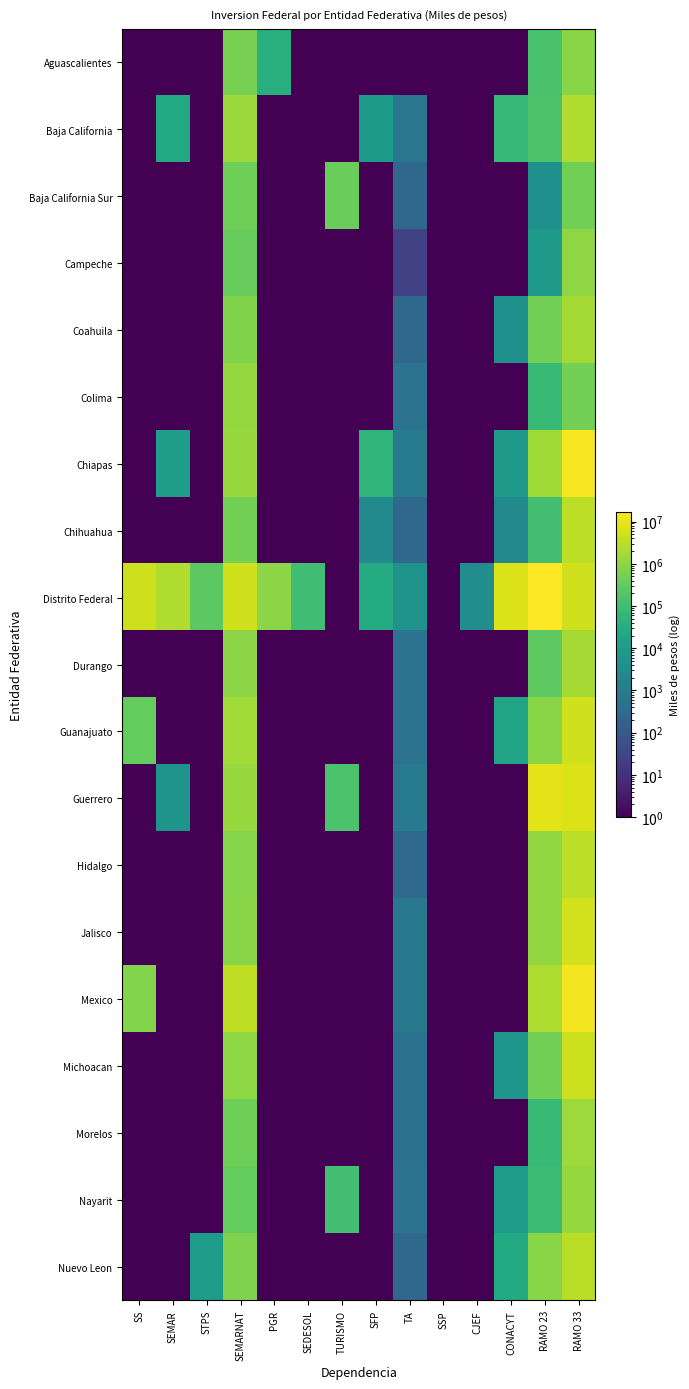

Reading left to right, extract all data points from this chart.

Aguascalientes: SS=1.0	SEMAR=1.0	STPS=1.0	SEMARNAT=542510.0	PGR=35412.4	SEDESOL=1.0	TURISMO=1.0	SFP=1.0	TA=1.0	SSP=1.0	CJEF=1.0	CONACYT=1.0	RAMO 23=140068.2	RAMO 33=848488.8
Baja California: SS=1.0	SEMAR=25001.0	STPS=1.0	SEMARNAT=1415755.9	PGR=1.0	SEDESOL=1.0	TURISMO=1.0	SFP=8894.0	TA=686.2	SSP=1.0	CJEF=1.0	CONACYT=68101.0	RAMO 23=166579.9	RAMO 33=2331397.4
Baja California Sur: SS=1.0	SEMAR=1.0	STPS=1.0	SEMARNAT=418900.7	PGR=1.0	SEDESOL=1.0	TURISMO=390894.0	SFP=1.0	TA=263.6	SSP=1.0	CJEF=1.0	CONACYT=1.0	RAMO 23=4310.3	RAMO 33=500846.8
Campeche: SS=1.0	SEMAR=1.0	STPS=1.0	SEMARNAT=360957.5	PGR=1.0	SEDESOL=1.0	TURISMO=1.0	SFP=1.0	TA=24.2	SSP=1.0	CJEF=1.0	CONACYT=1.0	RAMO 23=7990.6	RAMO 33=1052556.6
Coahuila: SS=1.0	SEMAR=1.0	STPS=1.0	SEMARNAT=708073.0	PGR=1.0	SEDESOL=1.0	TURISMO=1.0	SFP=1.0	TA=263.6	SSP=1.0	CJEF=1.0	CONACYT=4317.2	RAMO 23=475615.6	RAMO 33=1838172.8
Colima: SS=1.0	SEMAR=1.0	STPS=1.0	SEMARNAT=1202468.0	PGR=1.0	SEDESOL=1.0	TURISMO=1.0	SFP=1.0	TA=556.8	SSP=1.0	CJEF=1.0	CONACYT=1.0	RAMO 23=81523.9	RAMO 33=509694.3
Chiapas: SS=1.0	SEMAR=11001.0	STPS=1.0	SEMARNAT=1277052.1	PGR=1.0	SEDESOL=1.0	TURISMO=1.0	SFP=52170.8	TA=972.0	SSP=1.0	CJEF=1.0	CONACYT=7701.0	RAMO 23=1577408.3	RAMO 33=13246067.5
Chihuahua: SS=1.0	SEMAR=1.0	STPS=1.0	SEMARNAT=505061.8	PGR=1.0	SEDESOL=1.0	TURISMO=1.0	SFP=2639.4	TA=263.6	SSP=1.0	CJEF=1.0	CONACYT=2501.0	RAMO 23=113092.4	RAMO 33=3164692.6
Distrito Federal: SS=4599280.3	SEMAR=2330733.7	STPS=253128.3	SEMARNAT=5039923.8	PGR=933959.1	SEDESOL=103414.9	TURISMO=1.0	SFP=27951.2	TA=4870.8	SSP=1.0	CJEF=3536.4	CONACYT=6808293.0	RAMO 23=16866446.6	RAMO 33=5099388.2
Durango: SS=1.0	SEMAR=1.0	STPS=1.0	SEMARNAT=947732.4	PGR=1.0	SEDESOL=1.0	TURISMO=1.0	SFP=1.0	TA=556.8	SSP=1.0	CJEF=1.0	CONACYT=1.0	RAMO 23=264737.7	RAMO 33=1814509.0
Guanajuato: SS=339442.0	SEMAR=1.0	STPS=1.0	SEMARNAT=1688695.5	PGR=1.0	SEDESOL=1.0	TURISMO=1.0	SFP=1.0	TA=556.8	SSP=1.0	CJEF=1.0	CONACYT=16630.1	RAMO 23=852023.3	RAMO 33=4925242.0
Guerrero: SS=1.0	SEMAR=5667.8	STPS=1.0	SEMARNAT=1320987.3	PGR=1.0	SEDESOL=1.0	TURISMO=154607.2	SFP=1.0	TA=865.8	SSP=1.0	CJEF=1.0	CONACYT=1.0	RAMO 23=8553272.2	RAMO 33=7103592.9
Hidalgo: SS=1.0	SEMAR=1.0	STPS=1.0	SEMARNAT=806648.0	PGR=1.0	SEDESOL=1.0	TURISMO=1.0	SFP=1.0	TA=286.8	SSP=1.0	CJEF=1.0	CONACYT=1.0	RAMO 23=1120981.4	RAMO 33=3241594.1
Jalisco: SS=1.0	SEMAR=1.0	STPS=1.0	SEMARNAT=860035.0	PGR=1.0	SEDESOL=1.0	TURISMO=1.0	SFP=1.0	TA=812.0	SSP=1.0	CJEF=1.0	CONACYT=1.0	RAMO 23=1101623.4	RAMO 33=5400231.3
Mexico: SS=766813.4	SEMAR=1.0	STPS=1.0	SEMARNAT=3334838.4	PGR=1.0	SEDESOL=1.0	TURISMO=1.0	SFP=1.0	TA=812.0	SSP=1.0	CJEF=1.0	CONACYT=1.0	RAMO 23=2166263.2	RAMO 33=12526930.4
Michoacan: SS=1.0	SEMAR=1.0	STPS=1.0	SEMARNAT=992398.5	PGR=1.0	SEDESOL=1.0	TURISMO=1.0	SFP=1.0	TA=526.2	SSP=1.0	CJEF=1.0	CONACYT=6457.2	RAMO 23=490004.4	RAMO 33=4805122.6
Morelos: SS=1.0	SEMAR=1.0	STPS=1.0	SEMARNAT=422847.0	PGR=1.0	SEDESOL=1.0	TURISMO=1.0	SFP=1.0	TA=526.2	SSP=1.0	CJEF=1.0	CONACYT=1.0	RAMO 23=74909.4	RAMO 33=1458854.6
Nayarit: SS=1.0	SEMAR=1.0	STPS=1.0	SEMARNAT=333768.7	PGR=1.0	SEDESOL=1.0	TURISMO=116839.0	SFP=1.0	TA=556.8	SSP=1.0	CJEF=1.0	CONACYT=10001.0	RAMO 23=88383.5	RAMO 33=1223359.3
Nuevo Leon: SS=1.0	SEMAR=1.0	STPS=9001.0	SEMARNAT=693787.4	PGR=1.0	SEDESOL=1.0	TURISMO=1.0	SFP=1.0	TA=263.6	SSP=1.0	CJEF=1.0	CONACYT=26028.6	RAMO 23=894173.2	RAMO 33=3004680.0